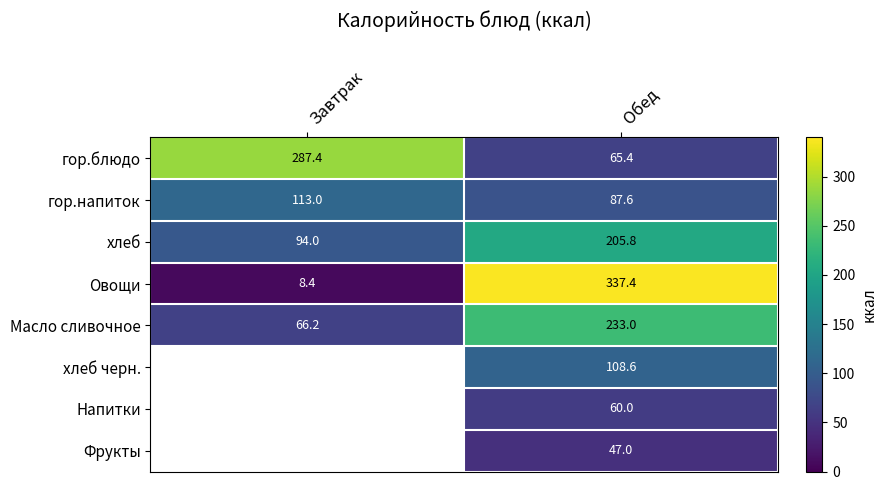

What is the spread (max minus min) of values at Обед?

290.4